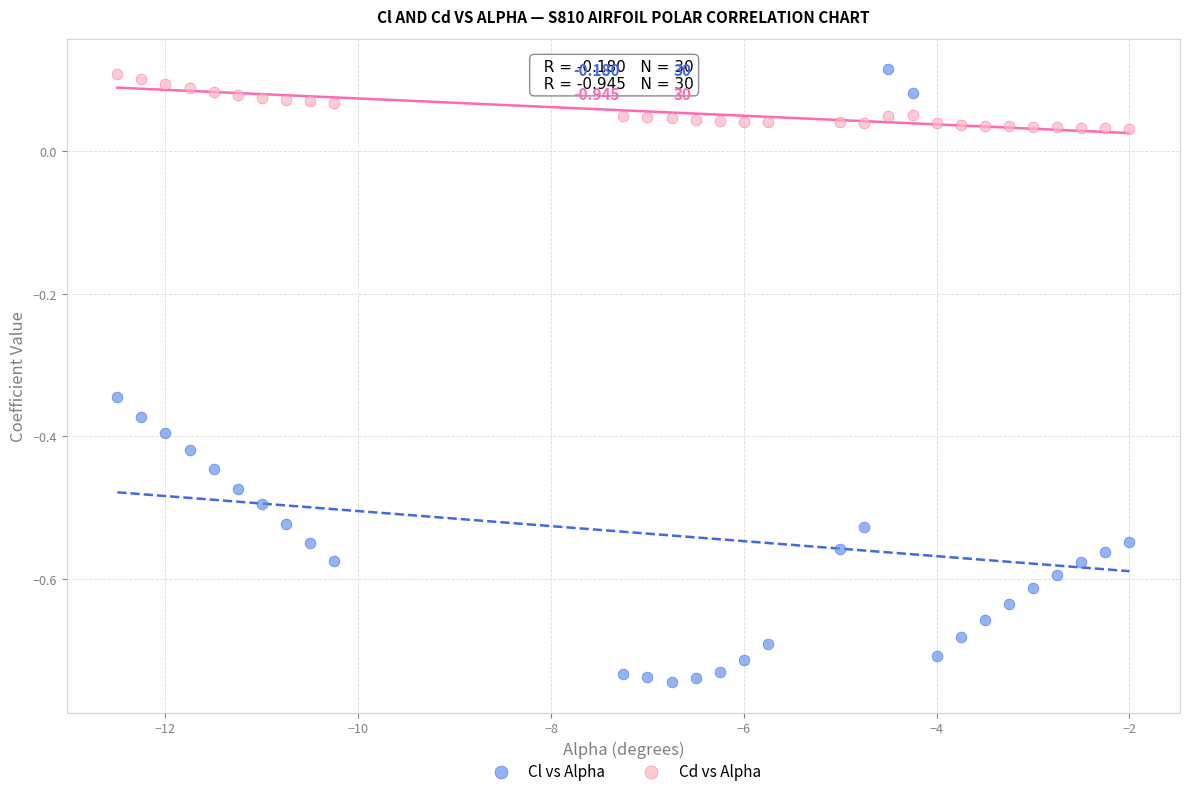

What are all the series names shown in the legend?

Cl vs Alpha, Cd vs Alpha